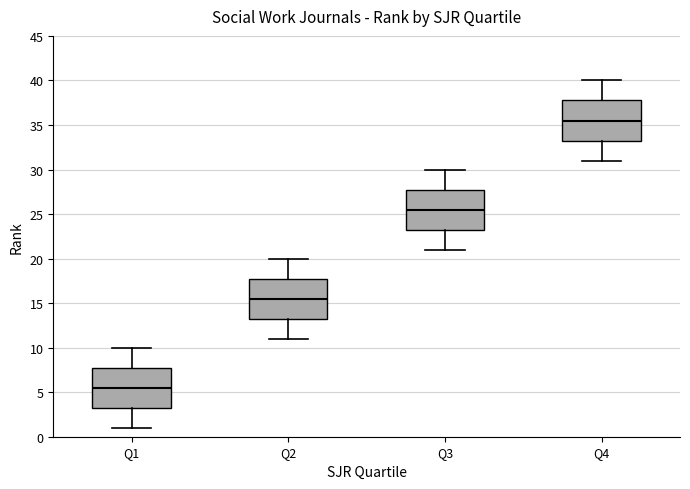

Reading left to right, transcribe this box plot: for each box, give where its median line is, the range the box spans, and where its two whiskers end, as read against the y-axis. The values are not printed on the chart, so give them approximately, as read against the axis.

Q1: median 5.5, box 3.5 to 8.0, whiskers 1.0 to 10.0
Q2: median 15.5, box 13.5 to 18.0, whiskers 11.0 to 20.0
Q3: median 25.5, box 23.5 to 28.0, whiskers 21.0 to 30.0
Q4: median 35.5, box 33.5 to 38.0, whiskers 31.0 to 40.0